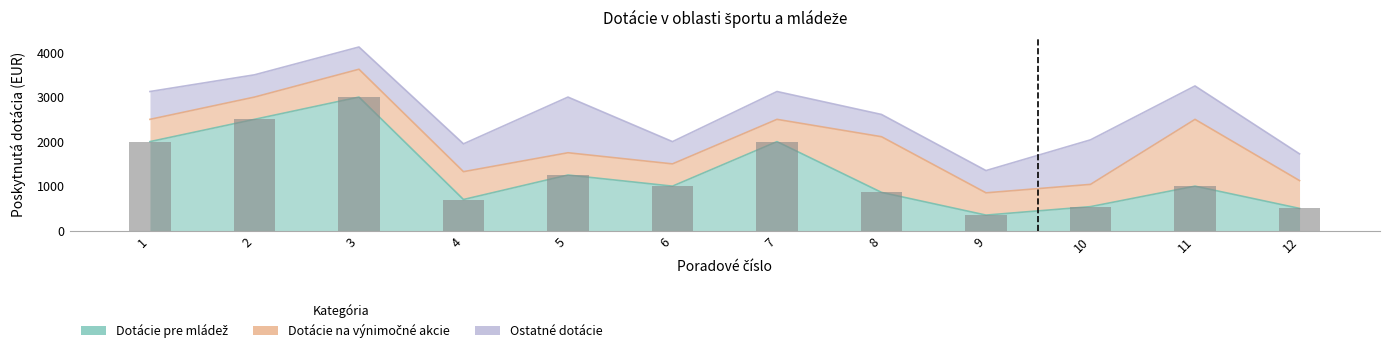

How many data points does each series have?

12